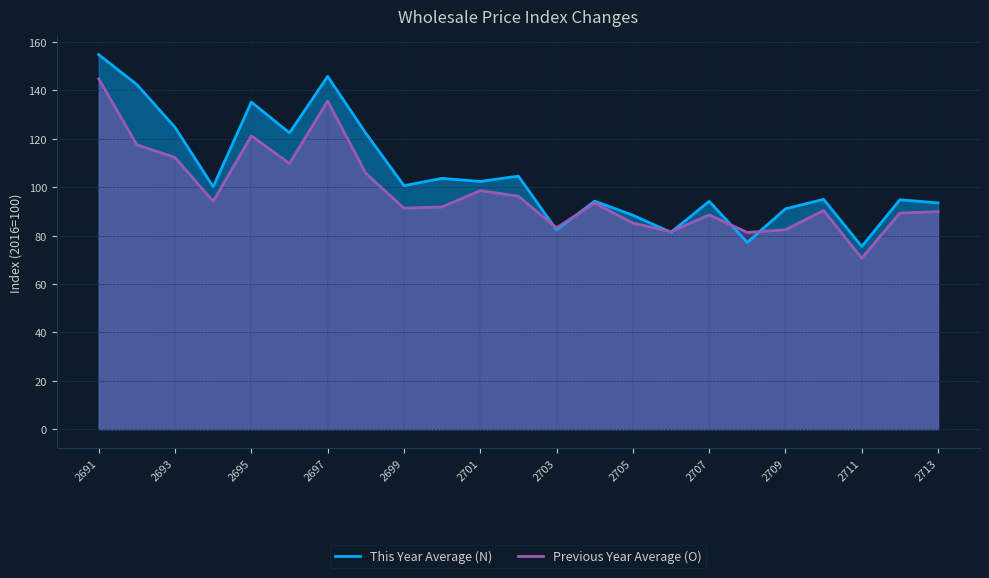

The Previous Year Average (O) series shows 93.5 at 13. True or false?

True